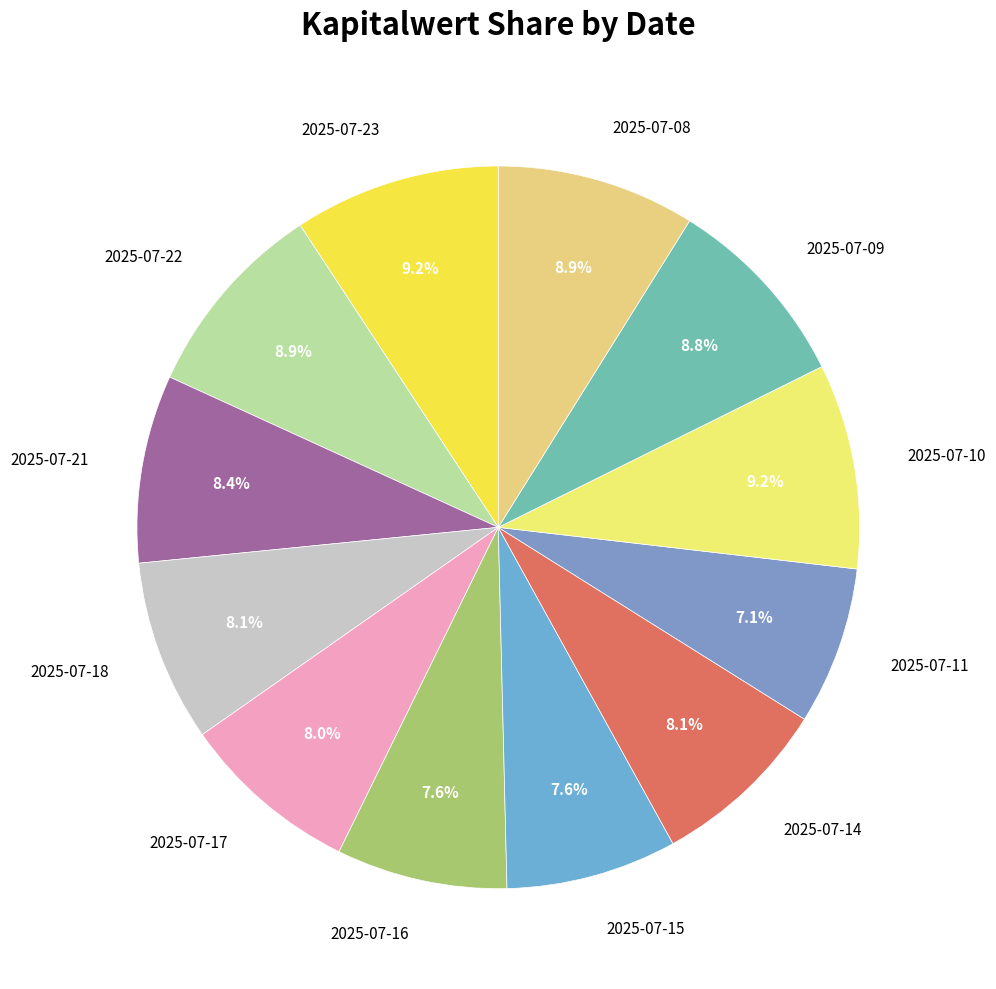

What is the ratio of the value at 2025-07-23 to the value at 2025-07-17?

1.2